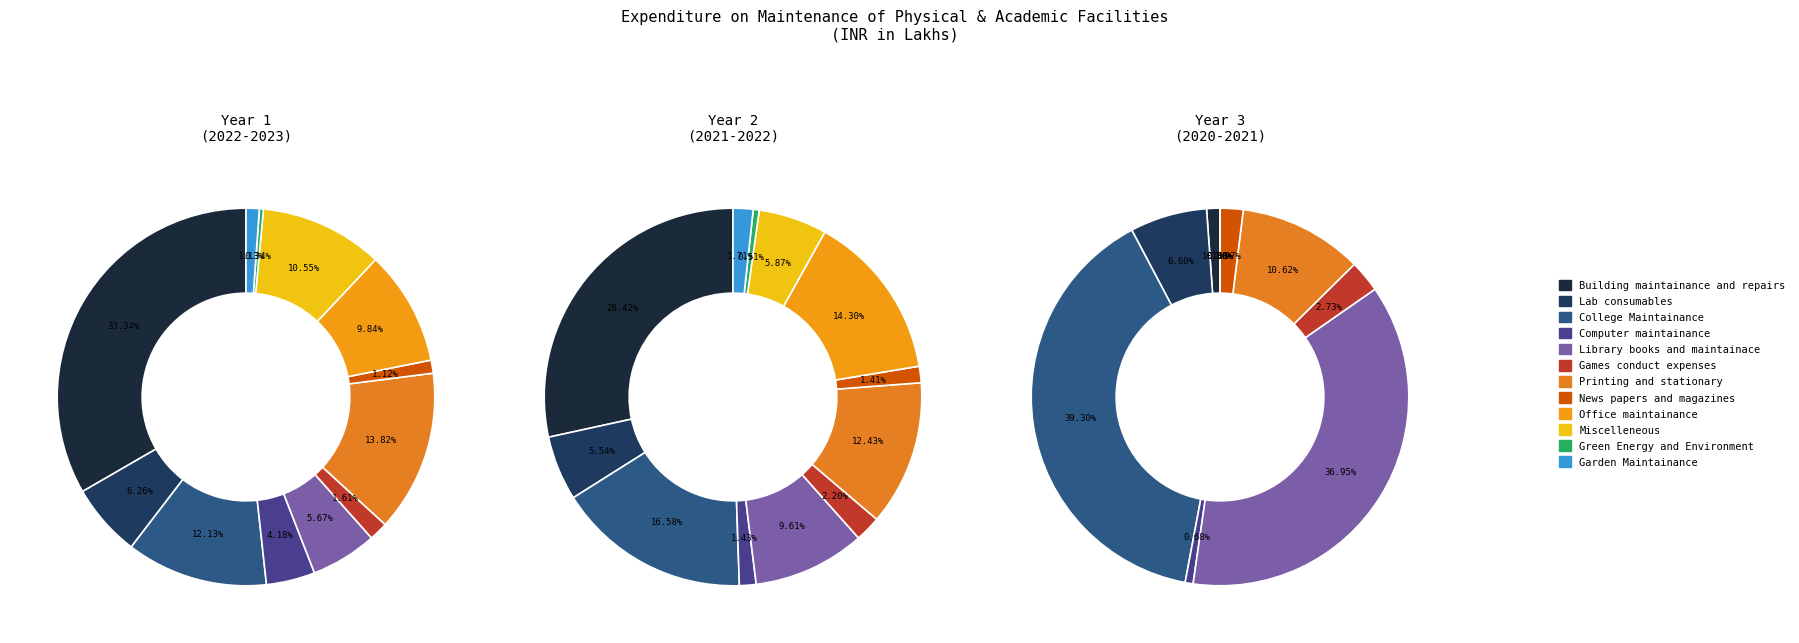

Is it true that Lab consumables is 20% of the pie?

False